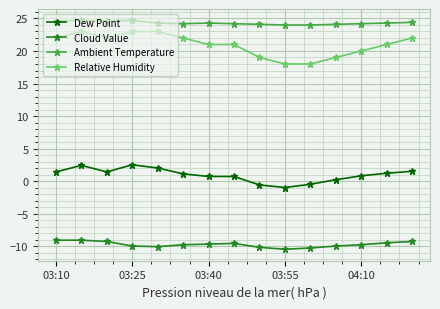

What is the value of the Dew Point point at the 10th from the left?

-1.0